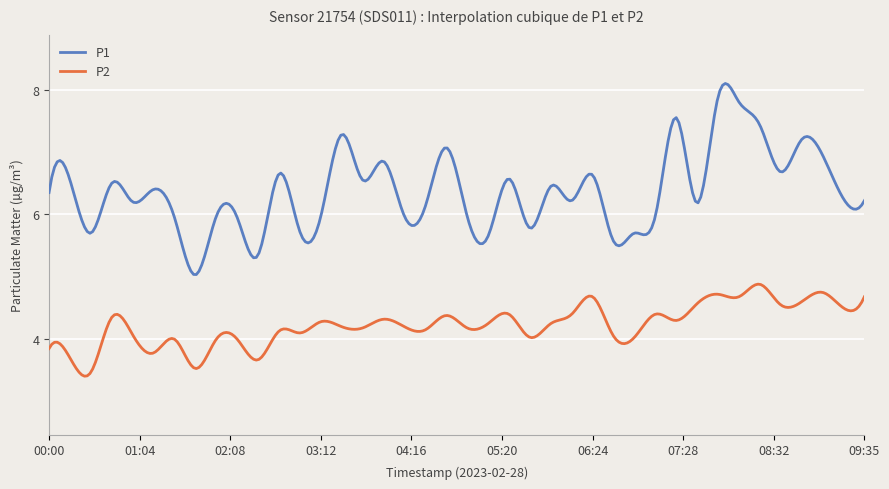

True or false: P1 and P2 cross at least once.

False